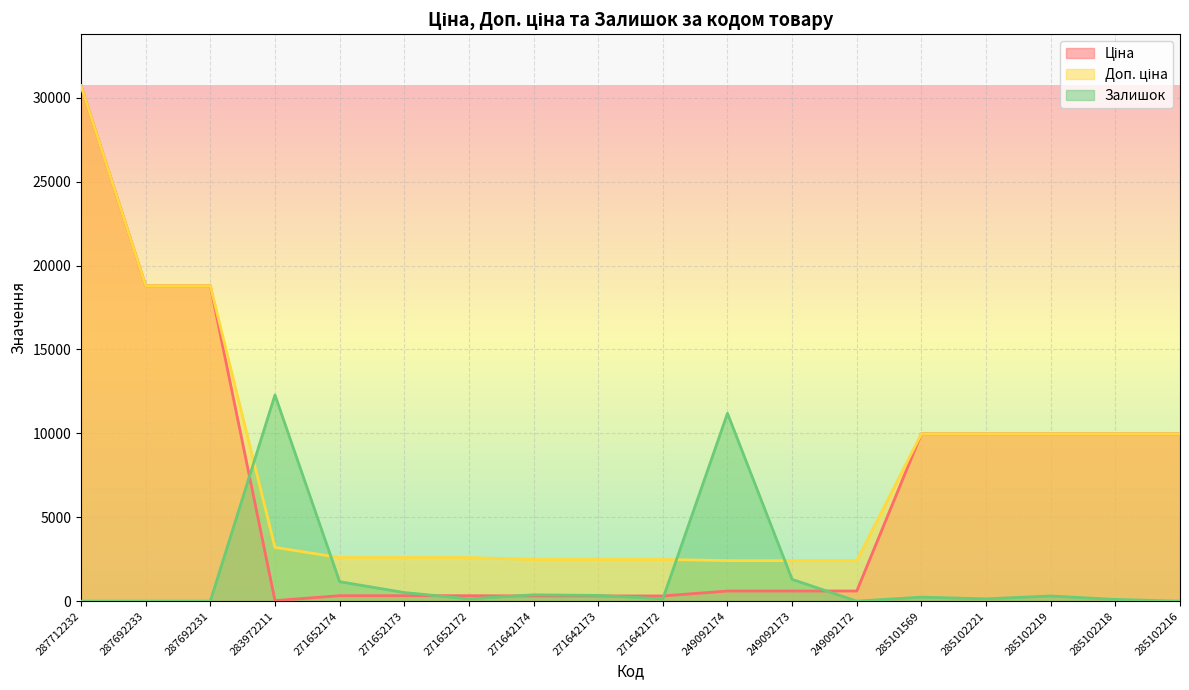

At which category is the sum across all series the highest?

287712232